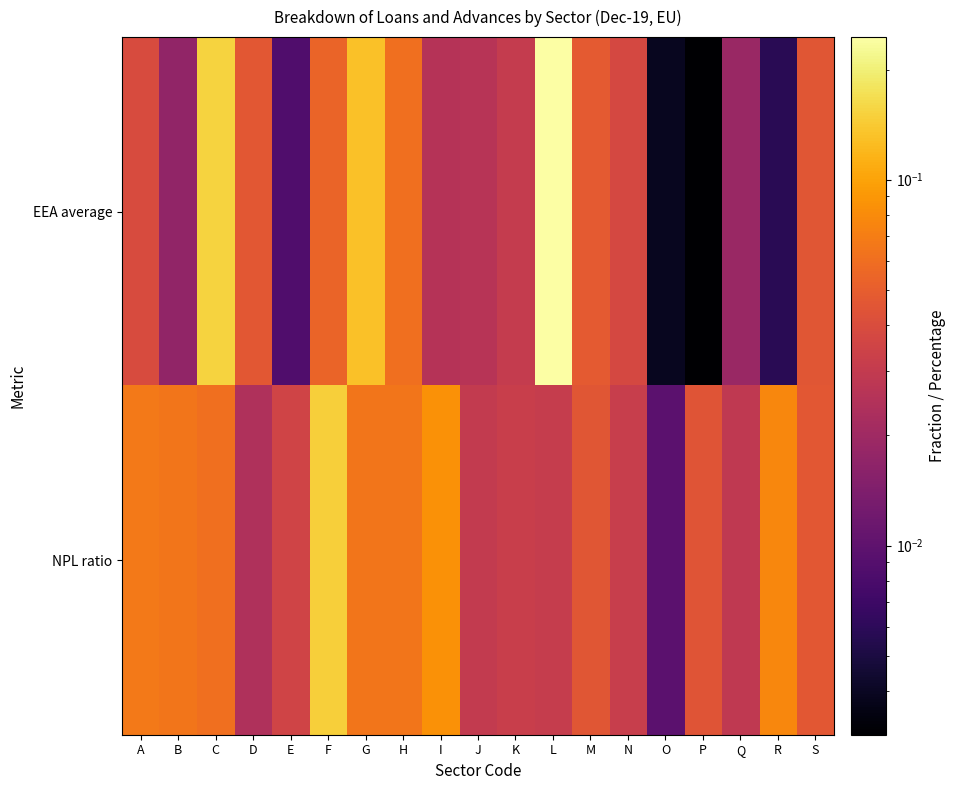

Which series has the widest spread of values?

EEA average